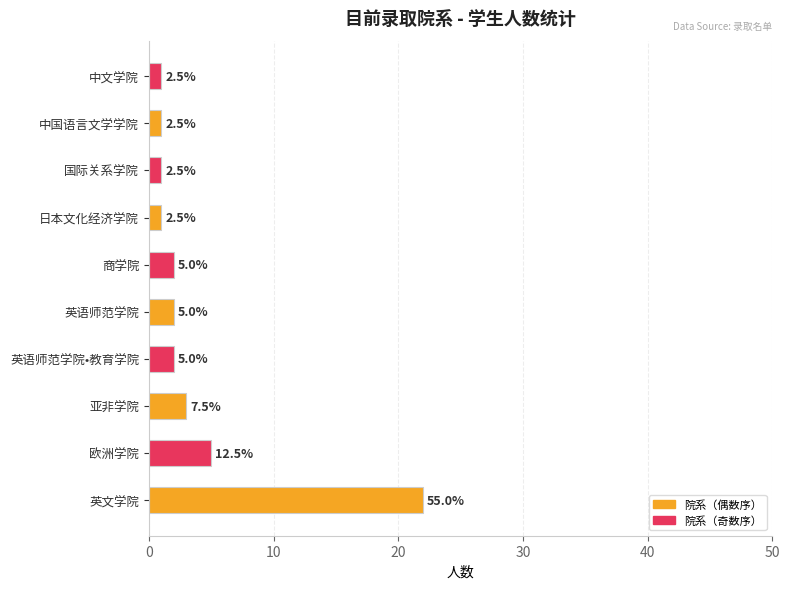

Does the chart contain any negative values?

No